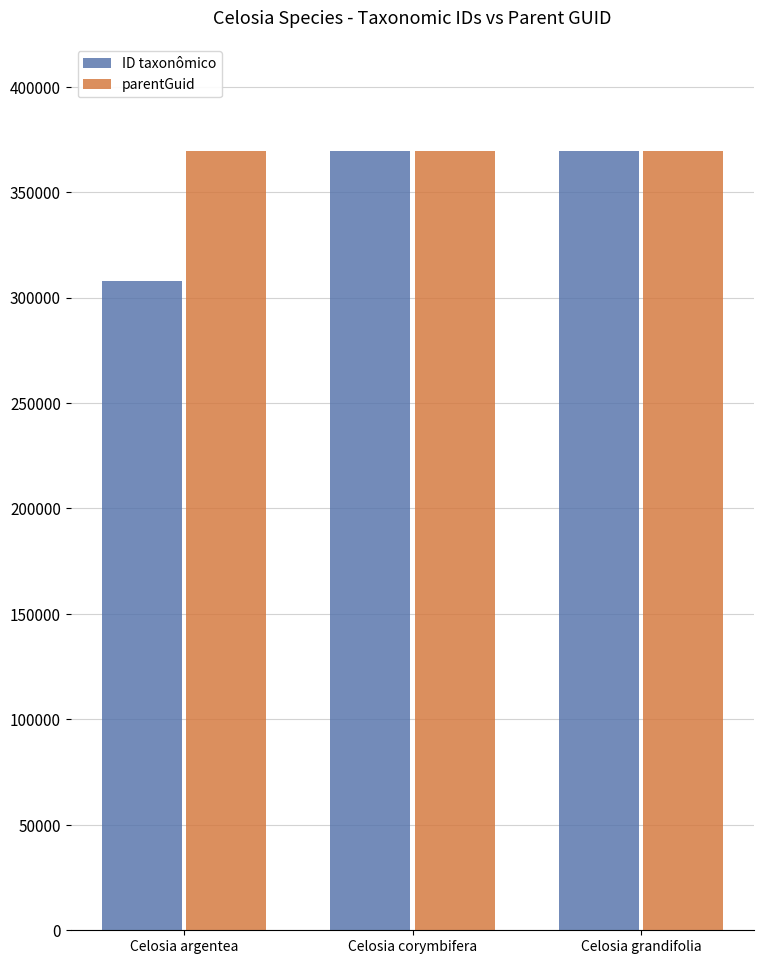

List the series in order of their overall mean, highest first.

parentGuid, ID taxonômico